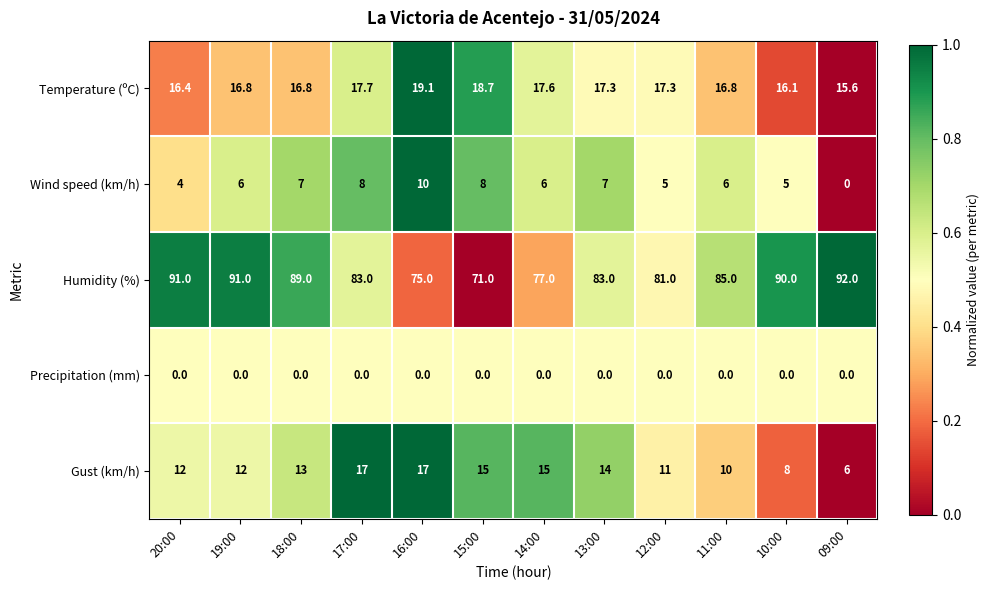

Which series has the largest range (max minus min)?

Humidity (%)